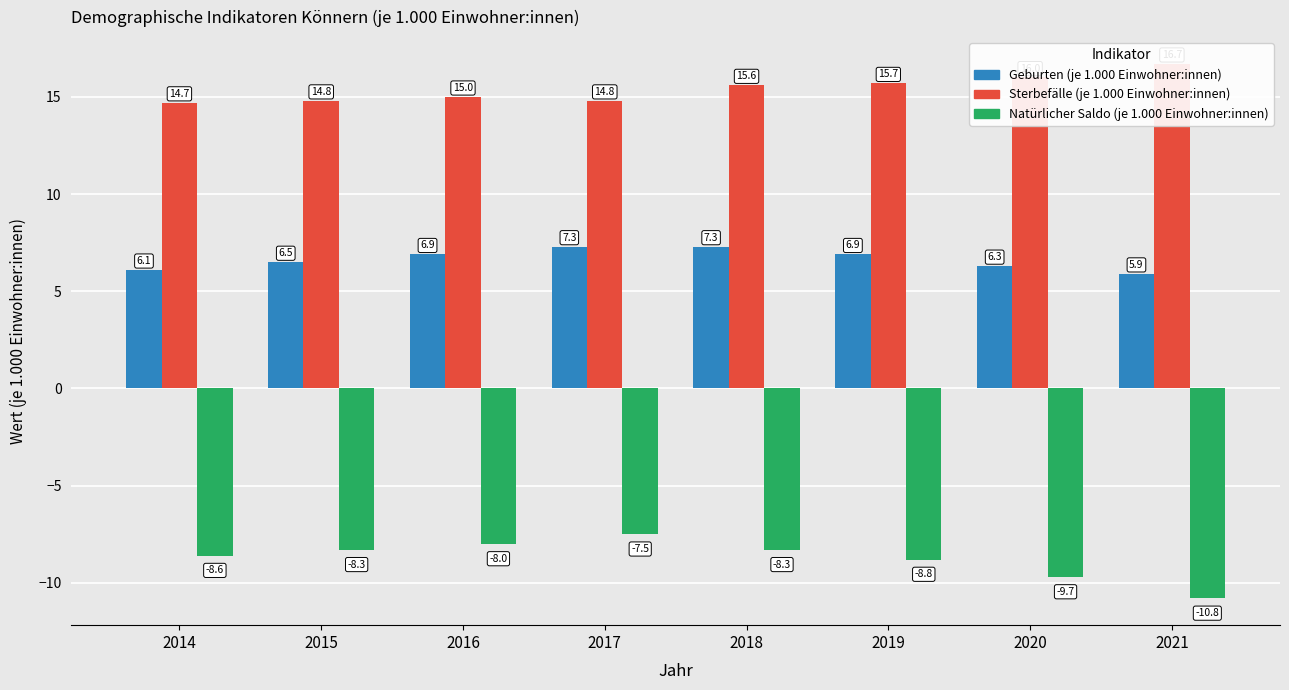

What is the value of the Sterbefälle (je 1.000 Einwohner:innen) bar at the 8th from the left?

16.7